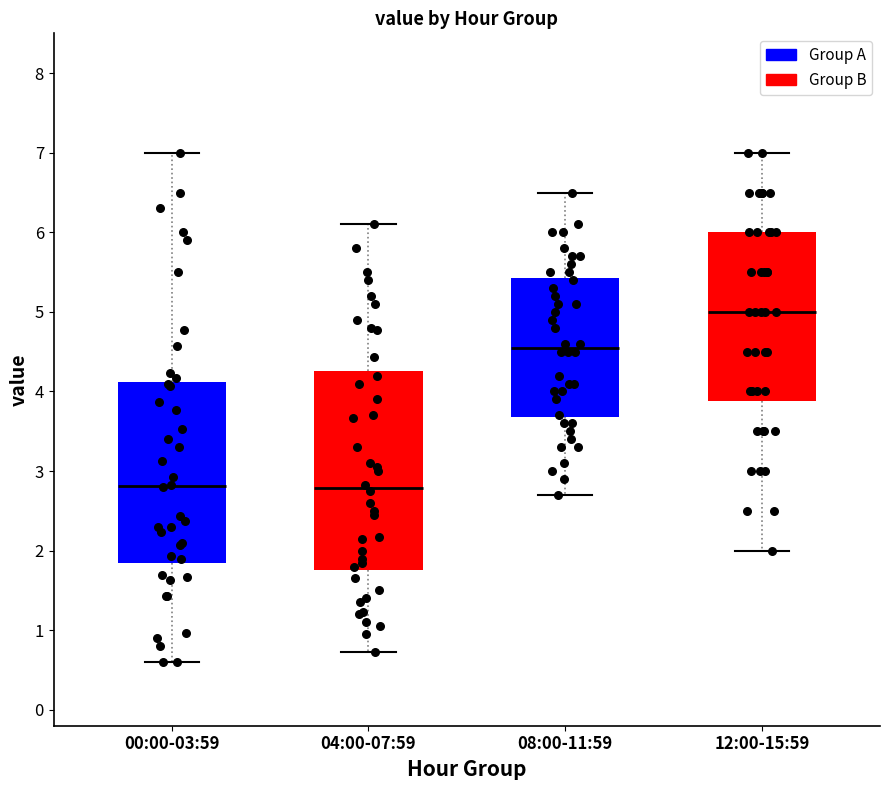

Reading left to right, read every box against the y-axis: the position of its median line, the range the box covers, and the ends of its whiskers. The values are not printed on the chart, so give them approximately, as read against the axis.

00:00-03:59: median 2.8, box 1.9 to 4.1, whiskers 0.6 to 7.0
04:00-07:59: median 2.8, box 1.8 to 4.3, whiskers 0.7 to 6.1
08:00-11:59: median 4.6, box 3.7 to 5.4, whiskers 2.7 to 6.5
12:00-15:59: median 5.0, box 3.9 to 6.0, whiskers 2.0 to 7.0